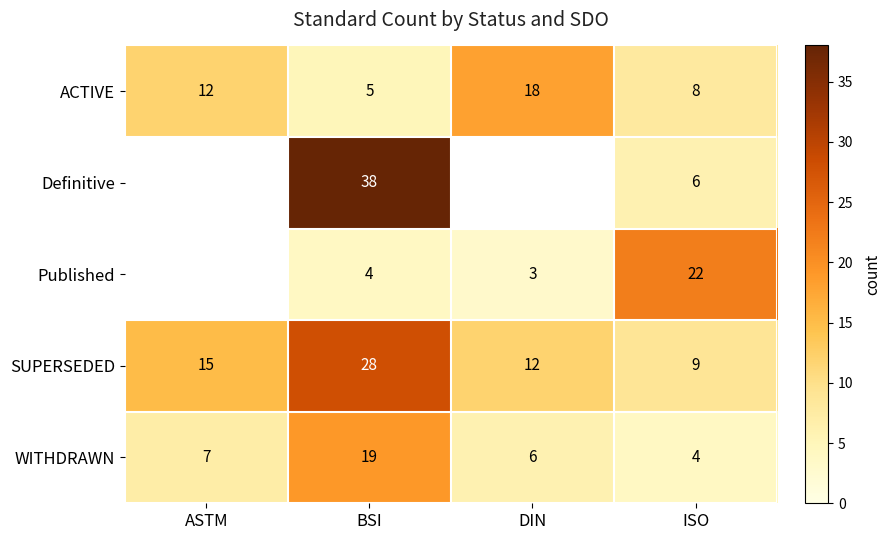

Is the value of Published at BSI greater than the value of Definitive at ISO?

No